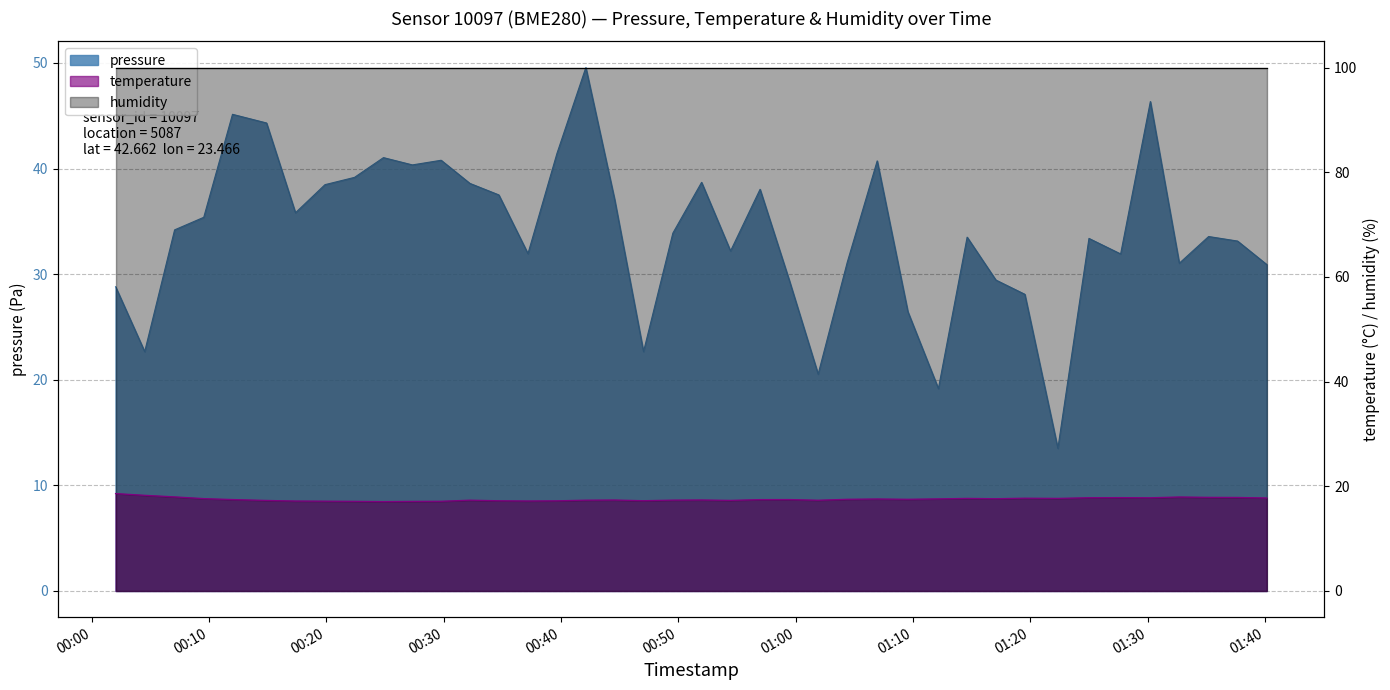

Which series changed the most between 2023-08-20T00:07:04 and 2023-08-20T00:44:34?

pressure